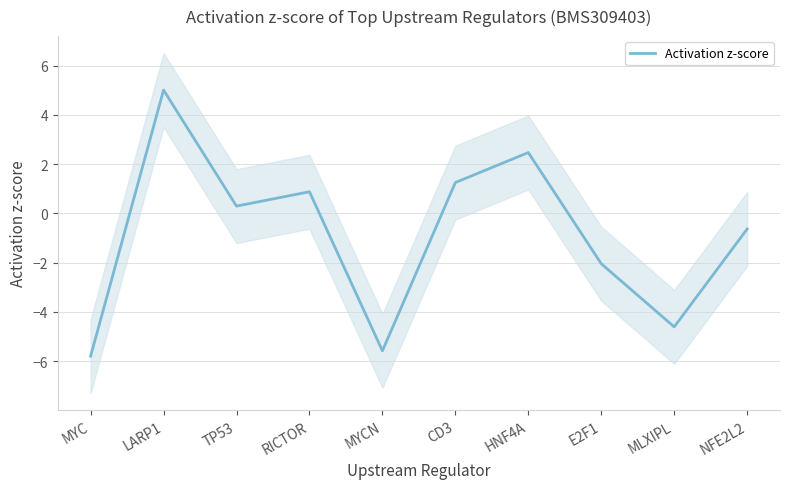

What position from the right is HNF4A?

4